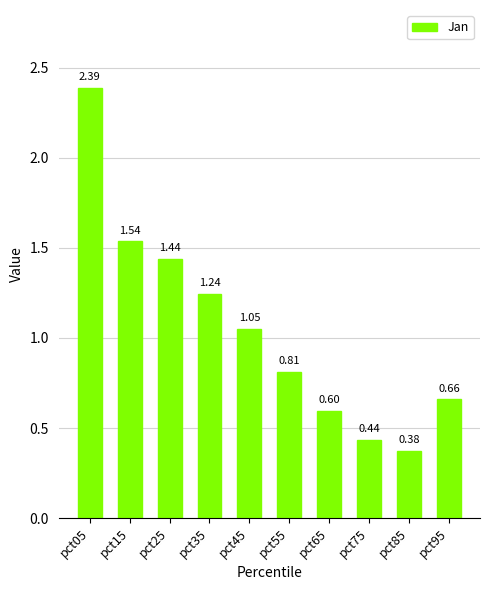

What is the sum of the values at pct05 and pct35?

3.6